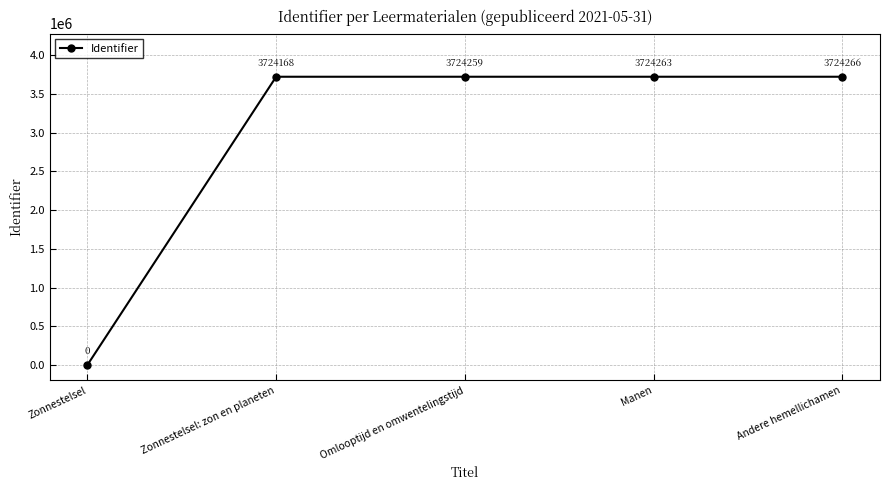

The value at Omlooptijd en omwentelingstijd is 1279039. True or false?

False